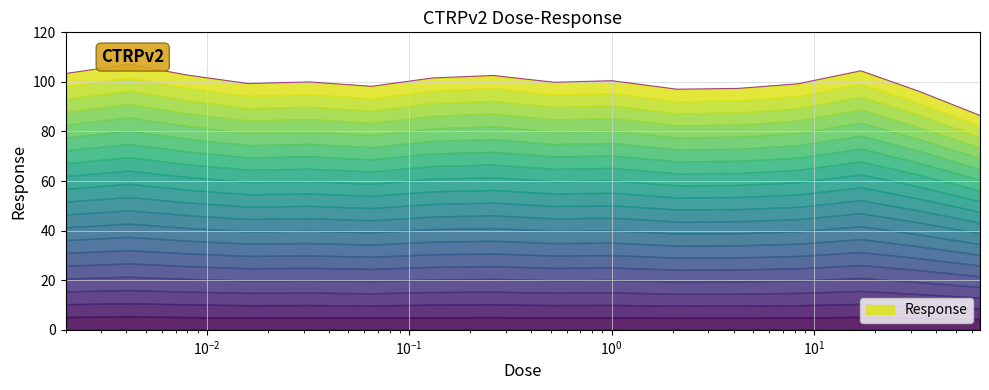

How many data points are less than 100?

8